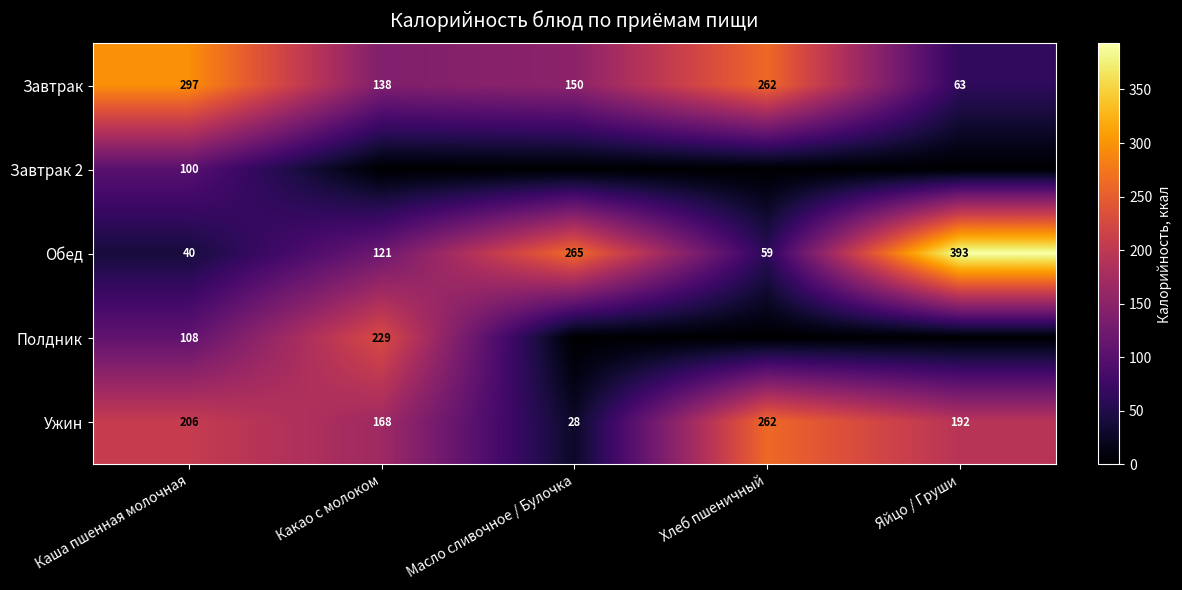

At which label does Ужин first exceed 192?

Каша пшенная молочная